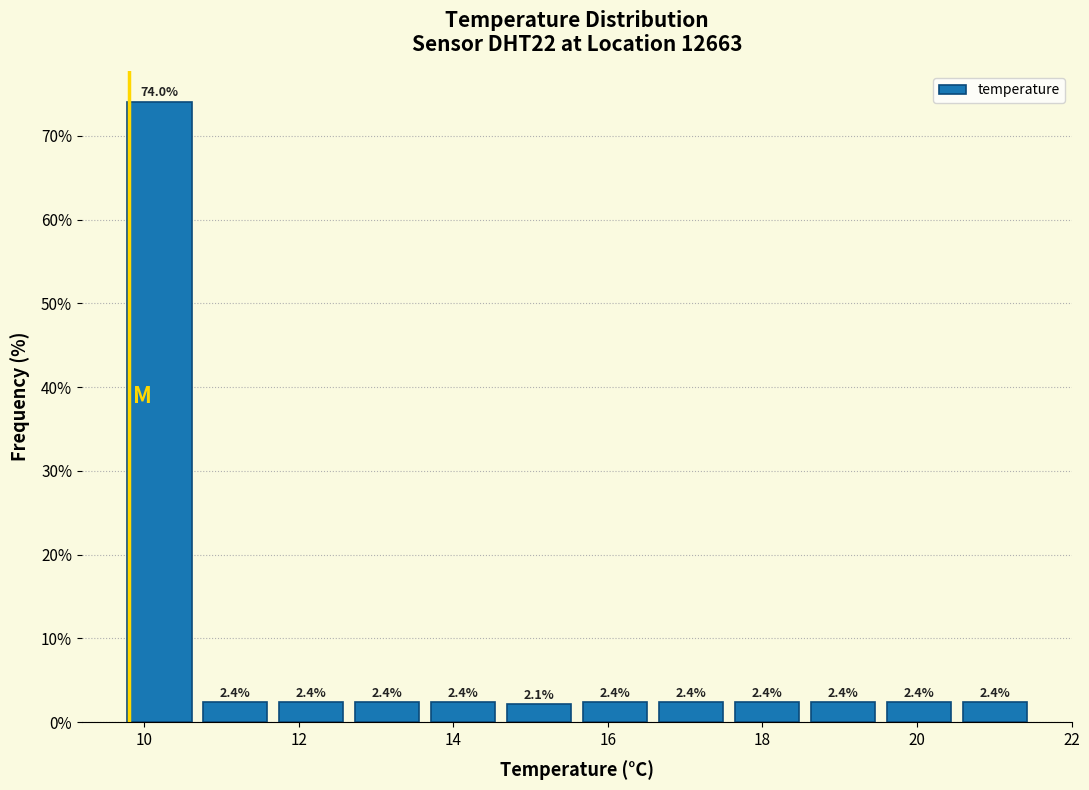

Over which range of the x-axis is the bar tallest?

9.8 to 10.6